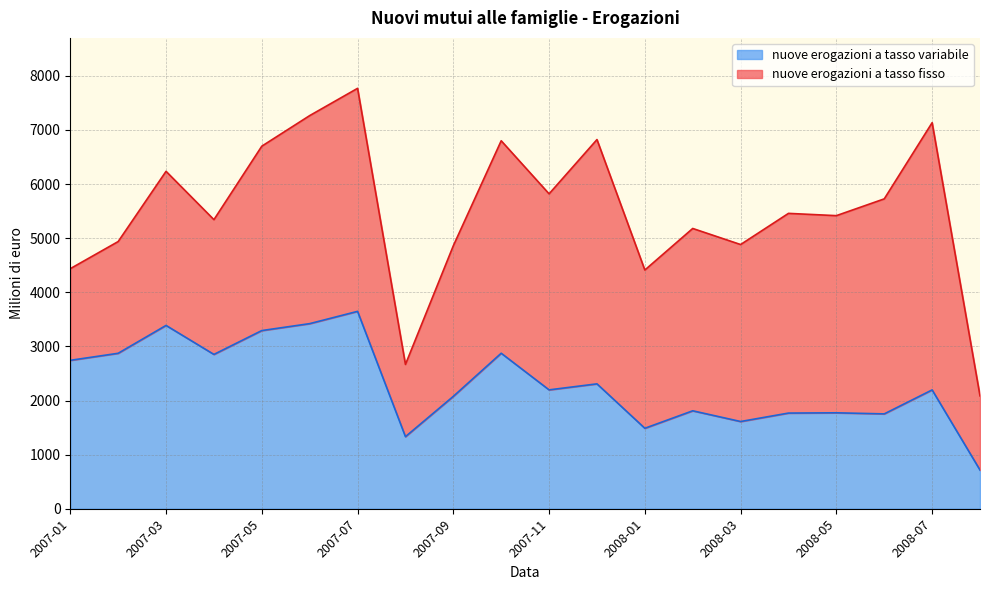

Rank the categories by value from highest to lowest.

2007-07, 2007-06, 2007-03, 2007-05, 2007-10, 2007-02, 2007-04, 2007-01, 2007-12, 2007-11, 2008-07, 2007-09, 2008-02, 2008-05, 2008-04, 2008-06, 2008-03, 2008-01, 2007-08, 2008-08